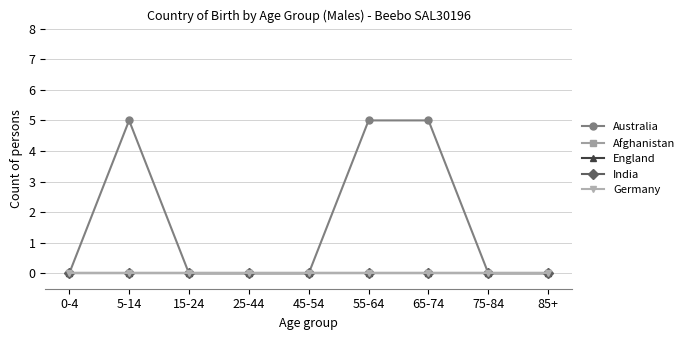

Between 55-64 and 5-14, which is larger?

55-64